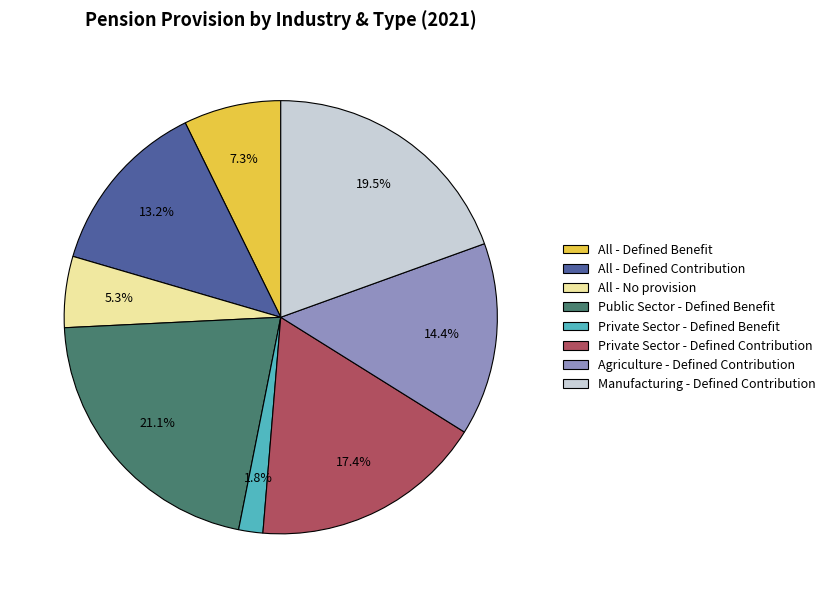

How many segments does this pie chart have?

8